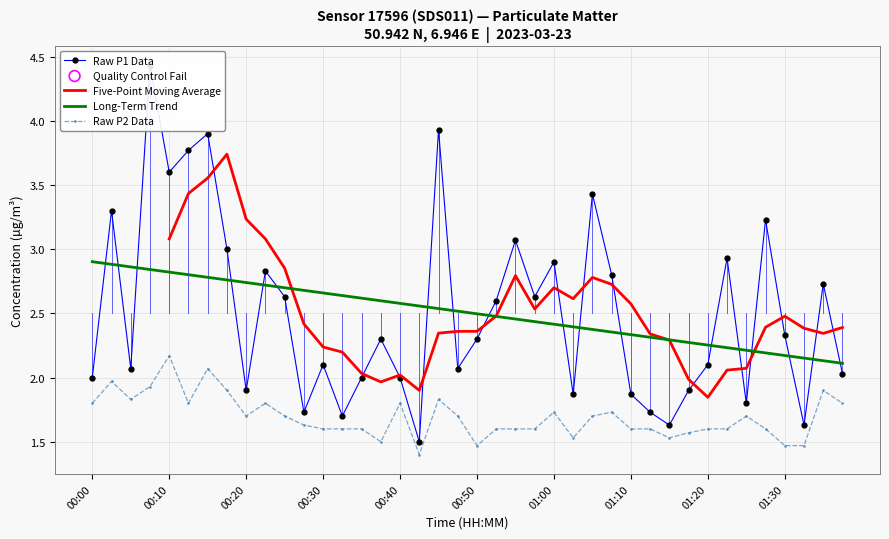

Which series contains the highest Y value?

P1